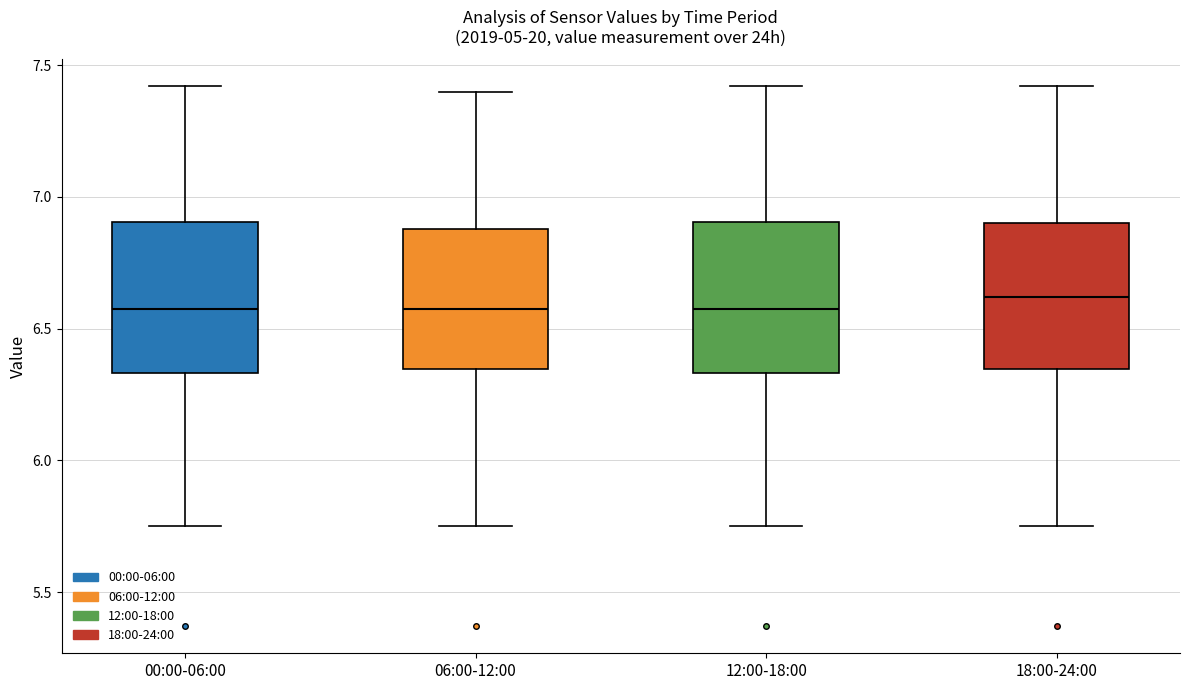

Where is the upper edge of the box for 06:00-12:00 on the y-axis? The values are not printed on the chart, so give them approximately, as read against the axis.

6.90